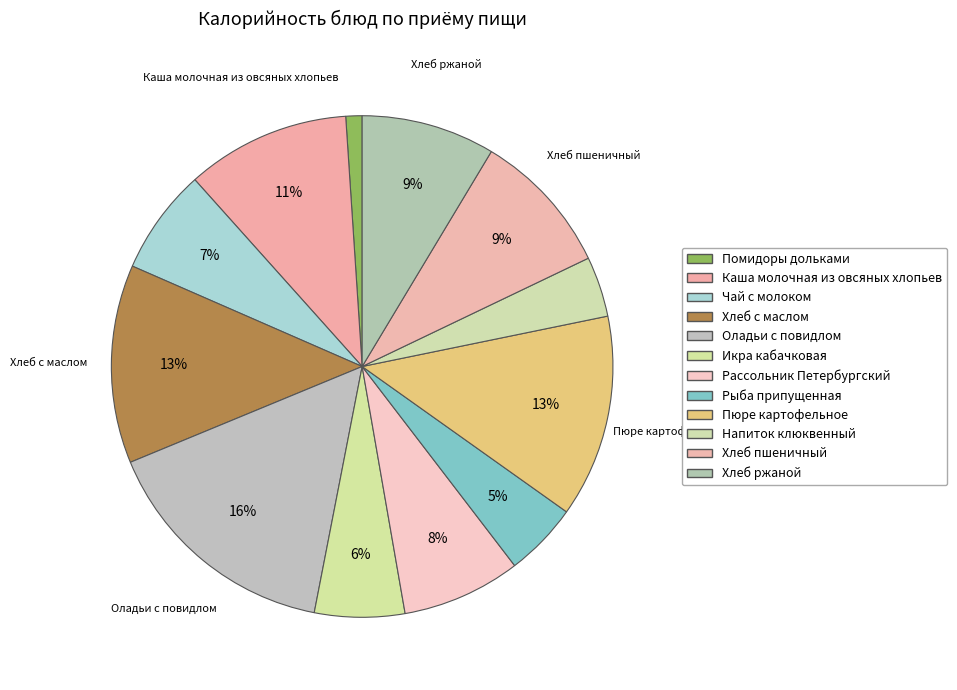

Is it true that Хлеб пшеничный is 22% of the pie?

False